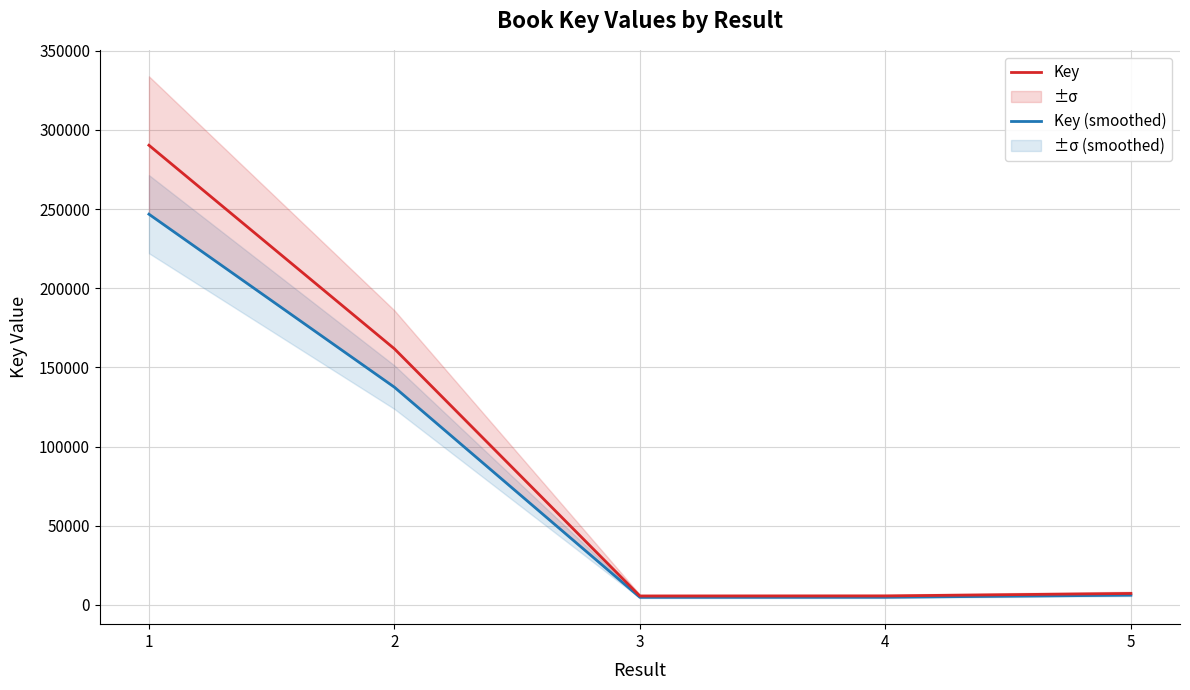

Rank the series by their maximum value, from lowest to highest.

Key (smoothed), Key